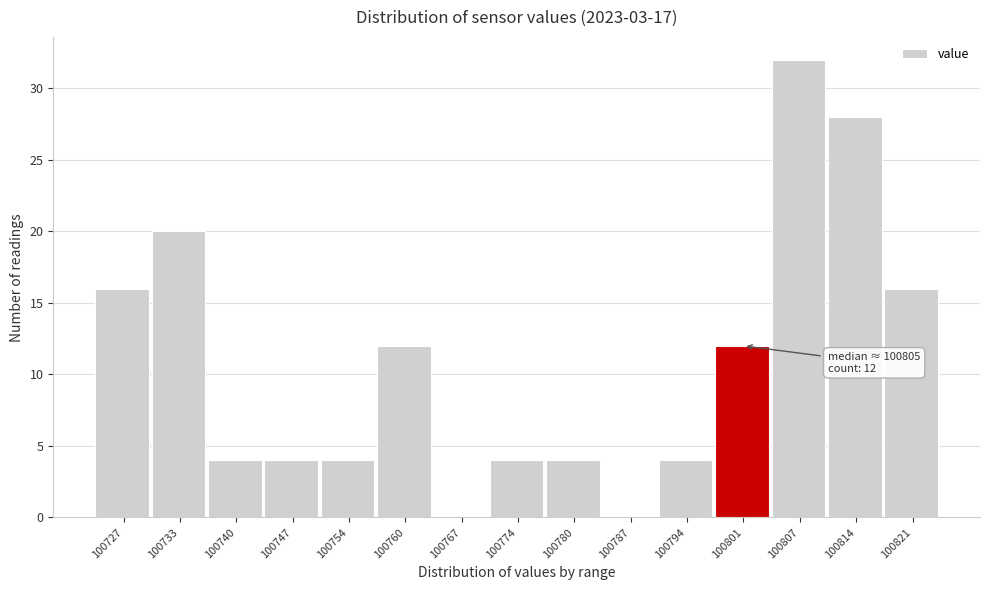

Reading left to right, transcribe all the data shown in this chart.

100727=16	100733=20	100740=4	100747=4	100754=4	100760=12	100767=0	100774=4	100780=4	100787=0	100794=4	100801=12	100807=32	100814=28	100821=16